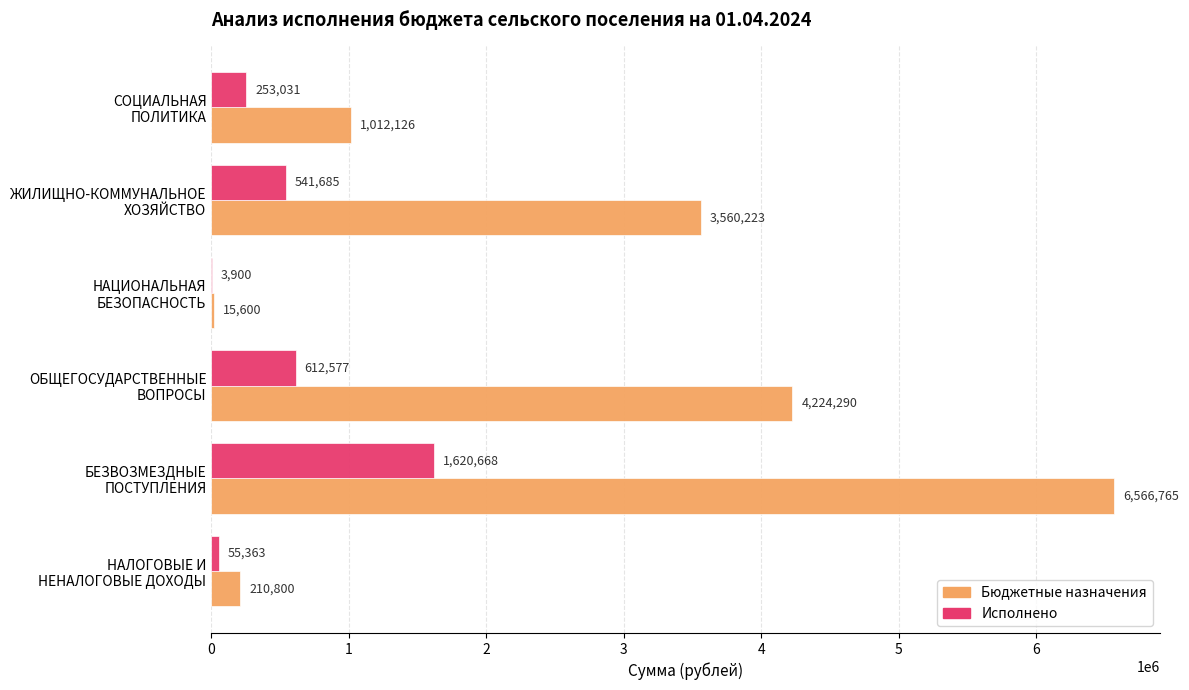

Which series has the largest total across all categories?

Бюджетные назначения